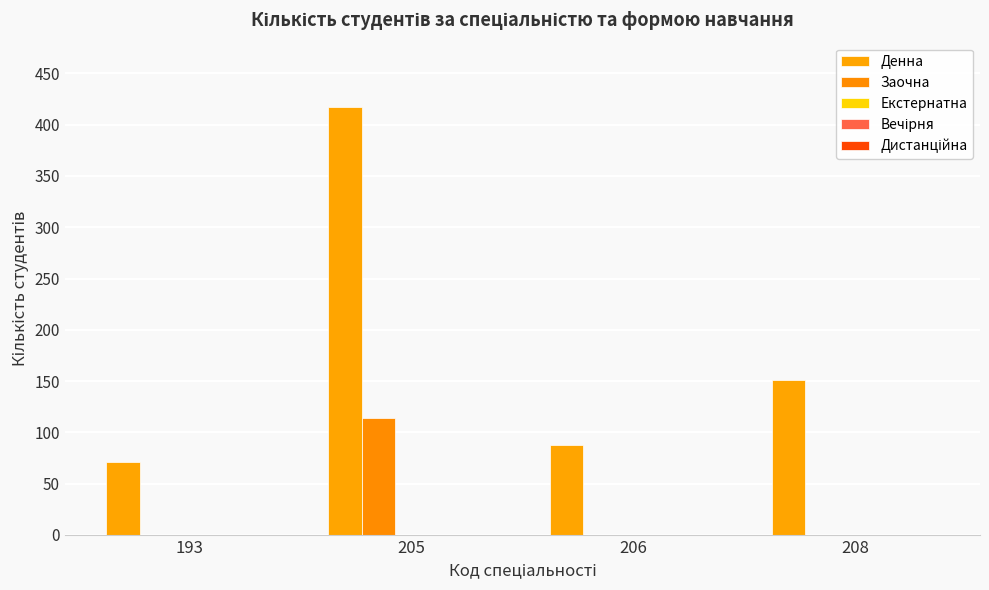

At which category is the sum across all series the highest?

205